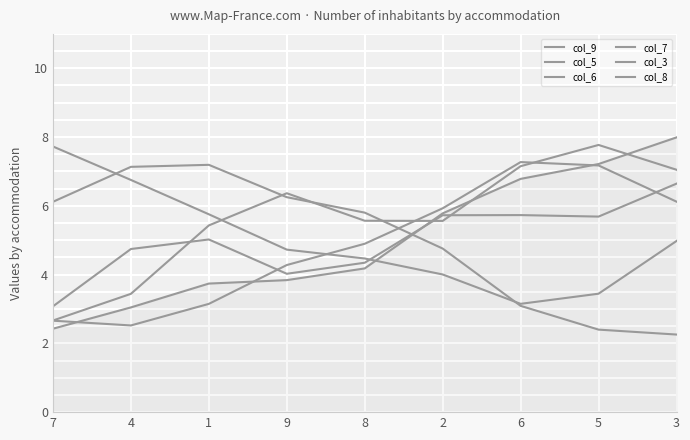

What is the spread (max minus min) of values at 8?

1.6